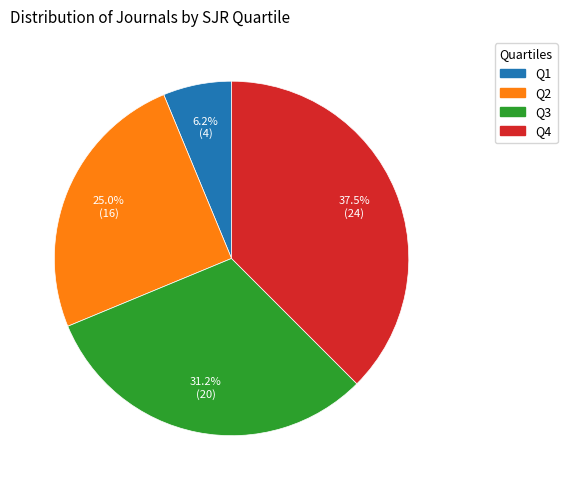

The Q4 slice represents 47% of the pie. True or false?

False